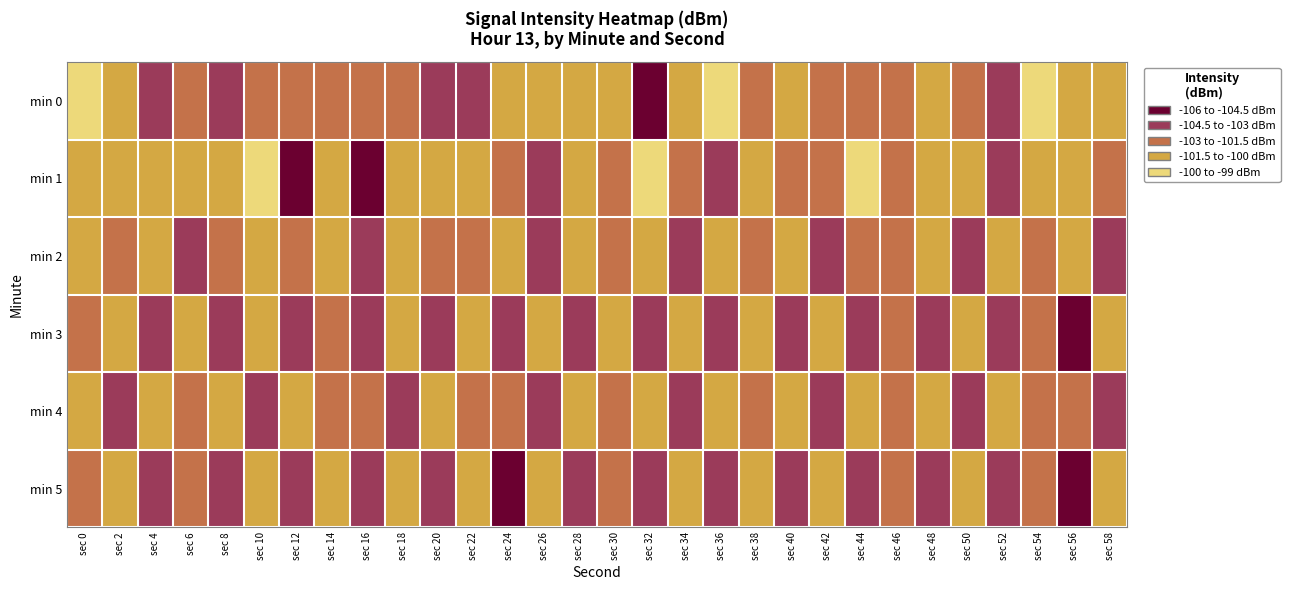

How many data points does each series have?

30